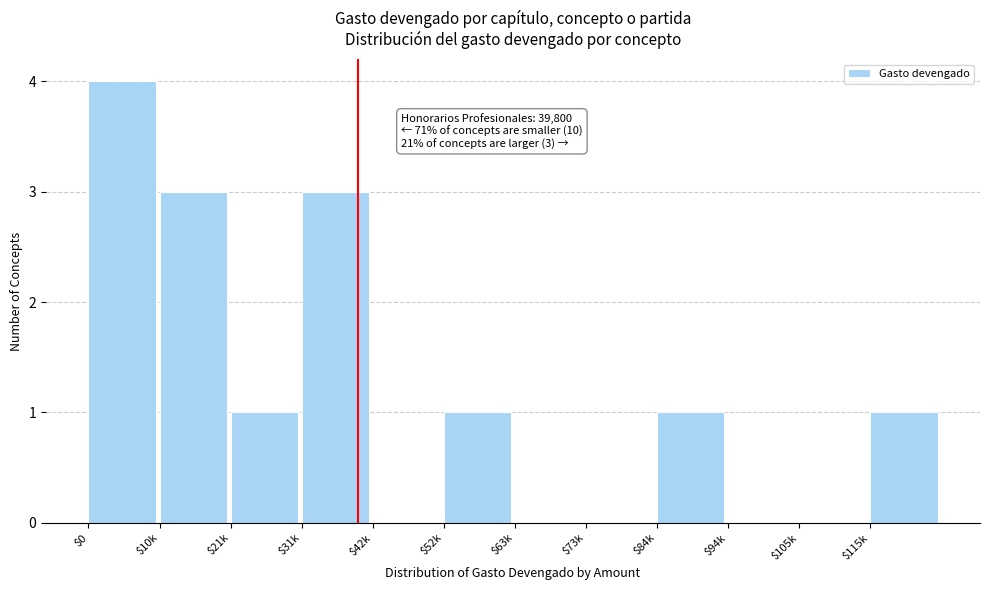

Is it true that the value at $105k is 0?

True